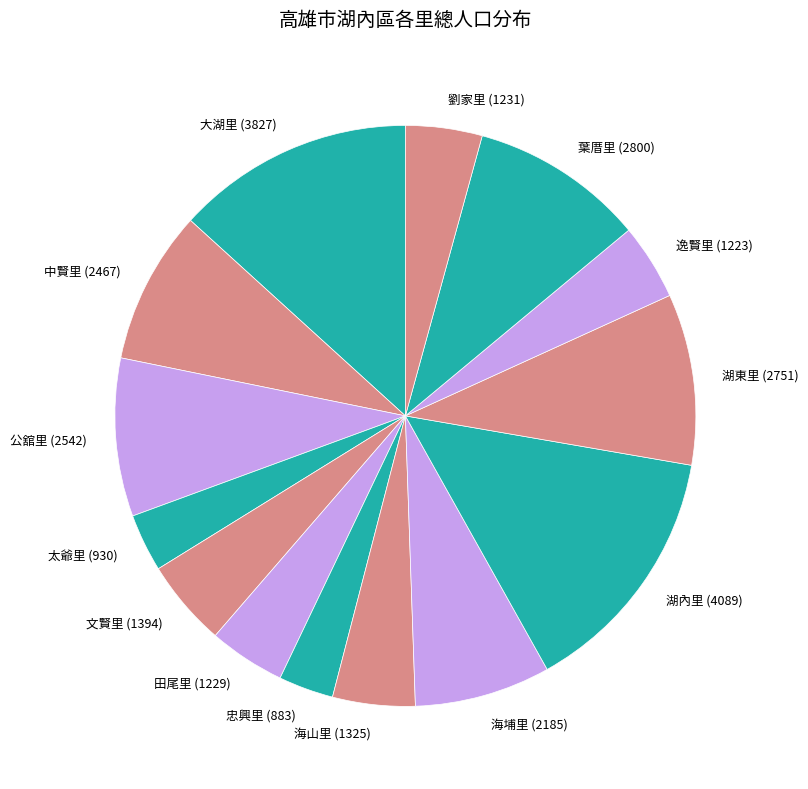

Approximately how many times larger is the value at 中賢里 compared to 大湖里?

0.6